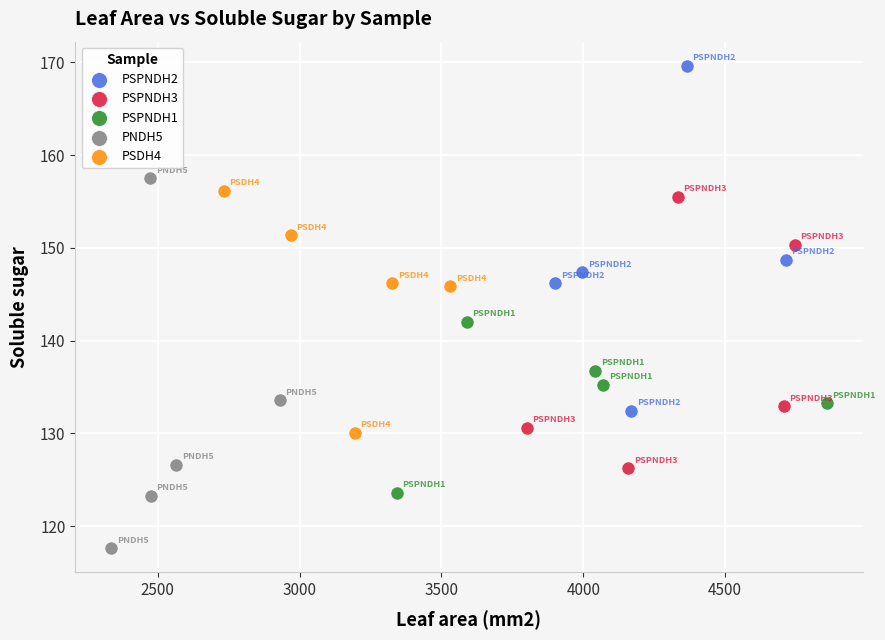

Which series contains the lowest Y value?

PNDH5